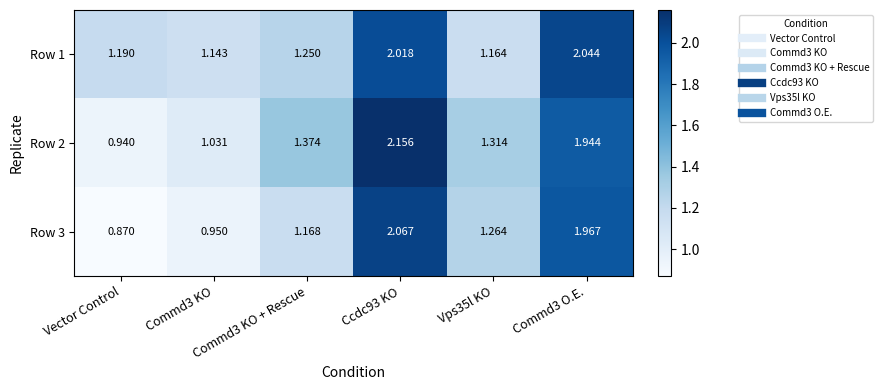

Reading right to left, list all the values displayed in this chart.

Row 1: Commd3 O.E.=2.0	Vps35l KO=1.2	Ccdc93 KO=2.0	Commd3 KO + Rescue=1.2	Commd3 KO=1.1	Vector Control=1.2
Row 2: Commd3 O.E.=1.9	Vps35l KO=1.3	Ccdc93 KO=2.2	Commd3 KO + Rescue=1.4	Commd3 KO=1.0	Vector Control=0.9
Row 3: Commd3 O.E.=2.0	Vps35l KO=1.3	Ccdc93 KO=2.1	Commd3 KO + Rescue=1.2	Commd3 KO=0.9	Vector Control=0.9